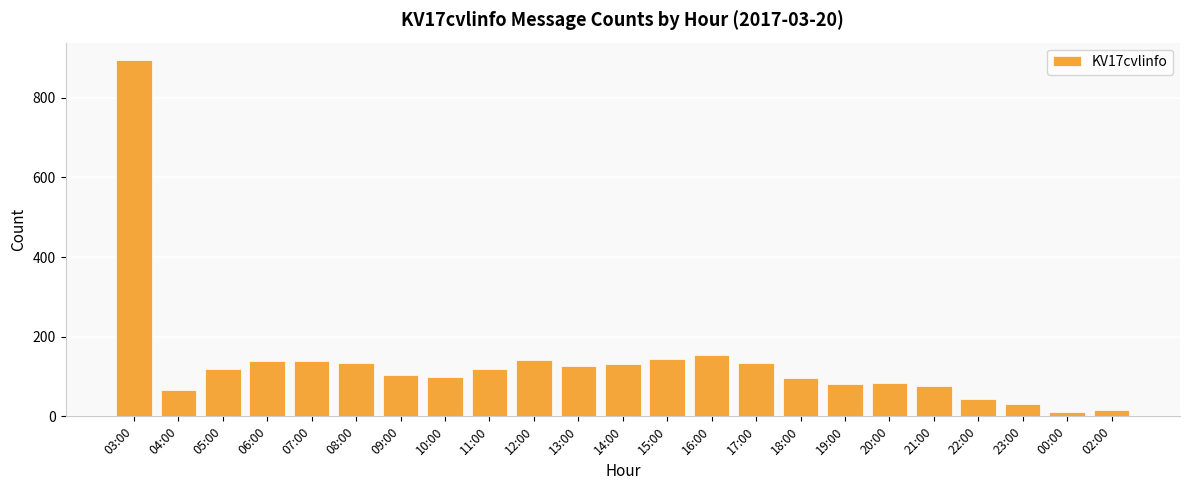

What is the change in value from 20:00 to 22:00?

-41